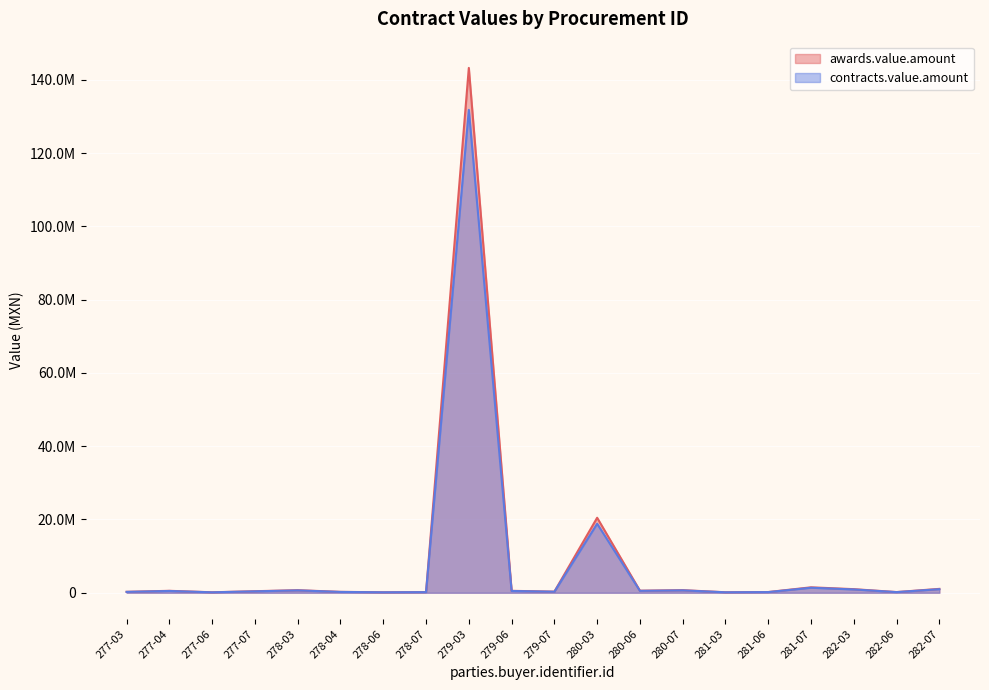

What is the minimum value for contracts.value.amount?

115519.8